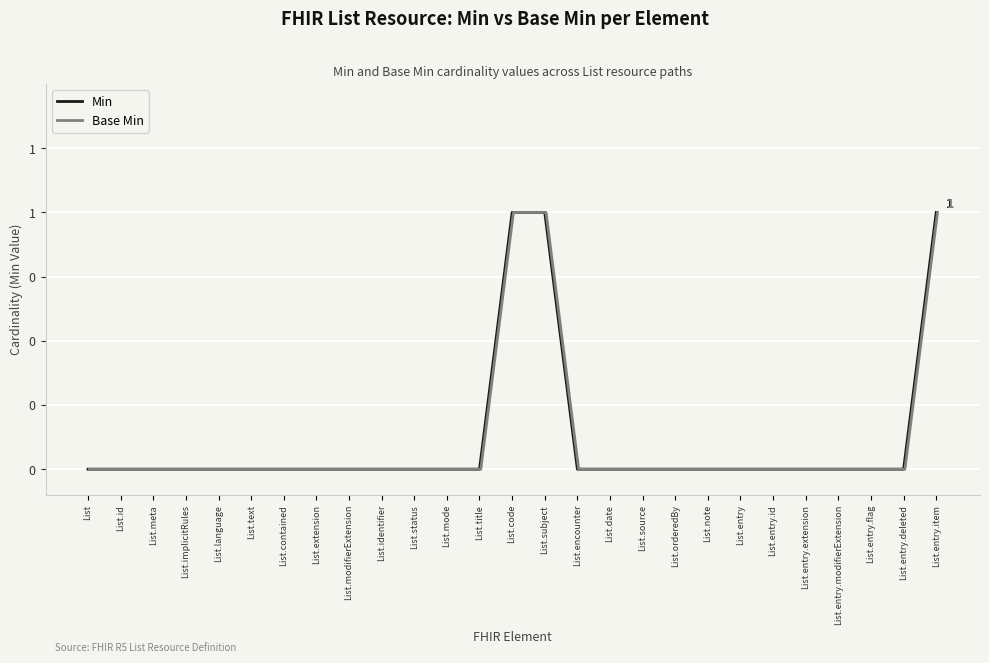

At which category is the sum across all series the highest?

List.code